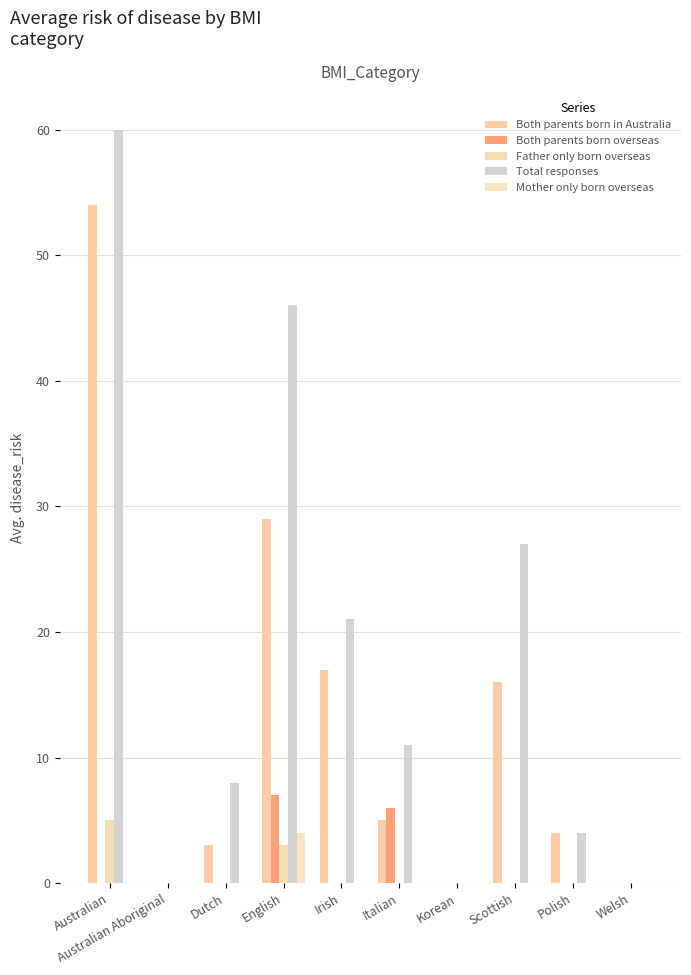

Between Italian and Polish, which series saw the biggest shift?

Total responses